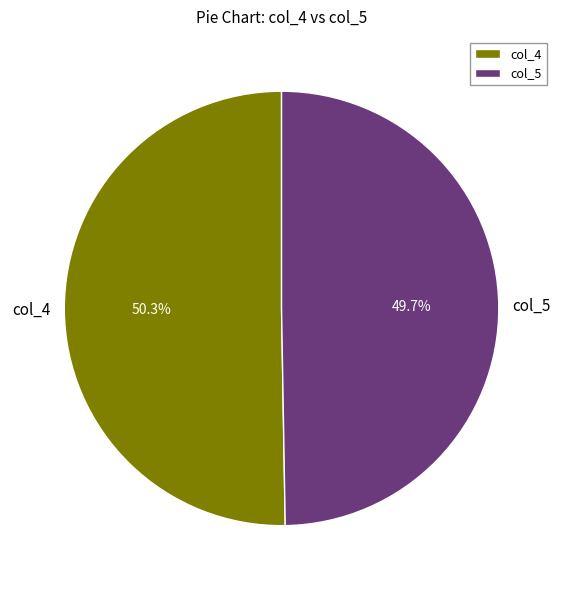

What percentage is NOT represented by col_5?

50.3%